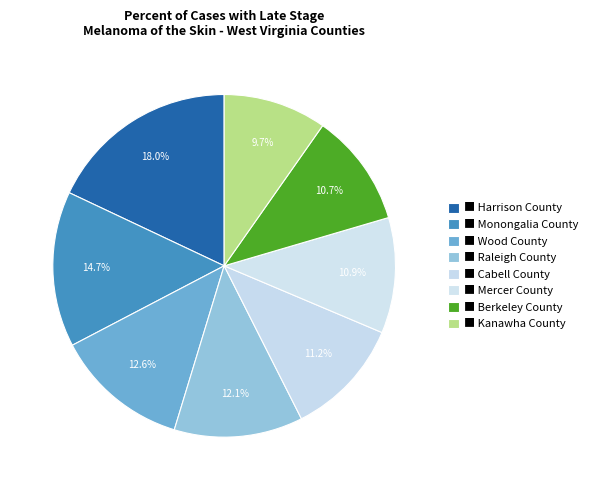

Count the number of slices in the pie.

8